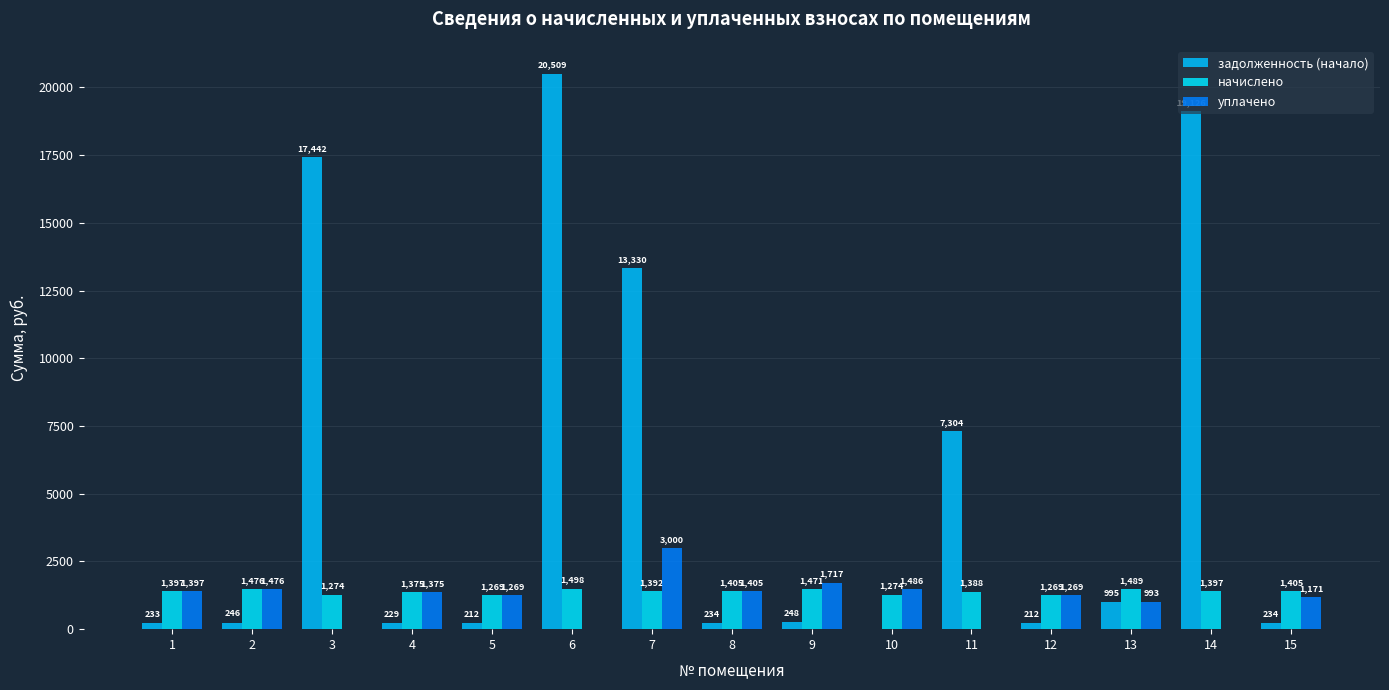

What is the difference between the начислено values at 8 and 13?

83.5